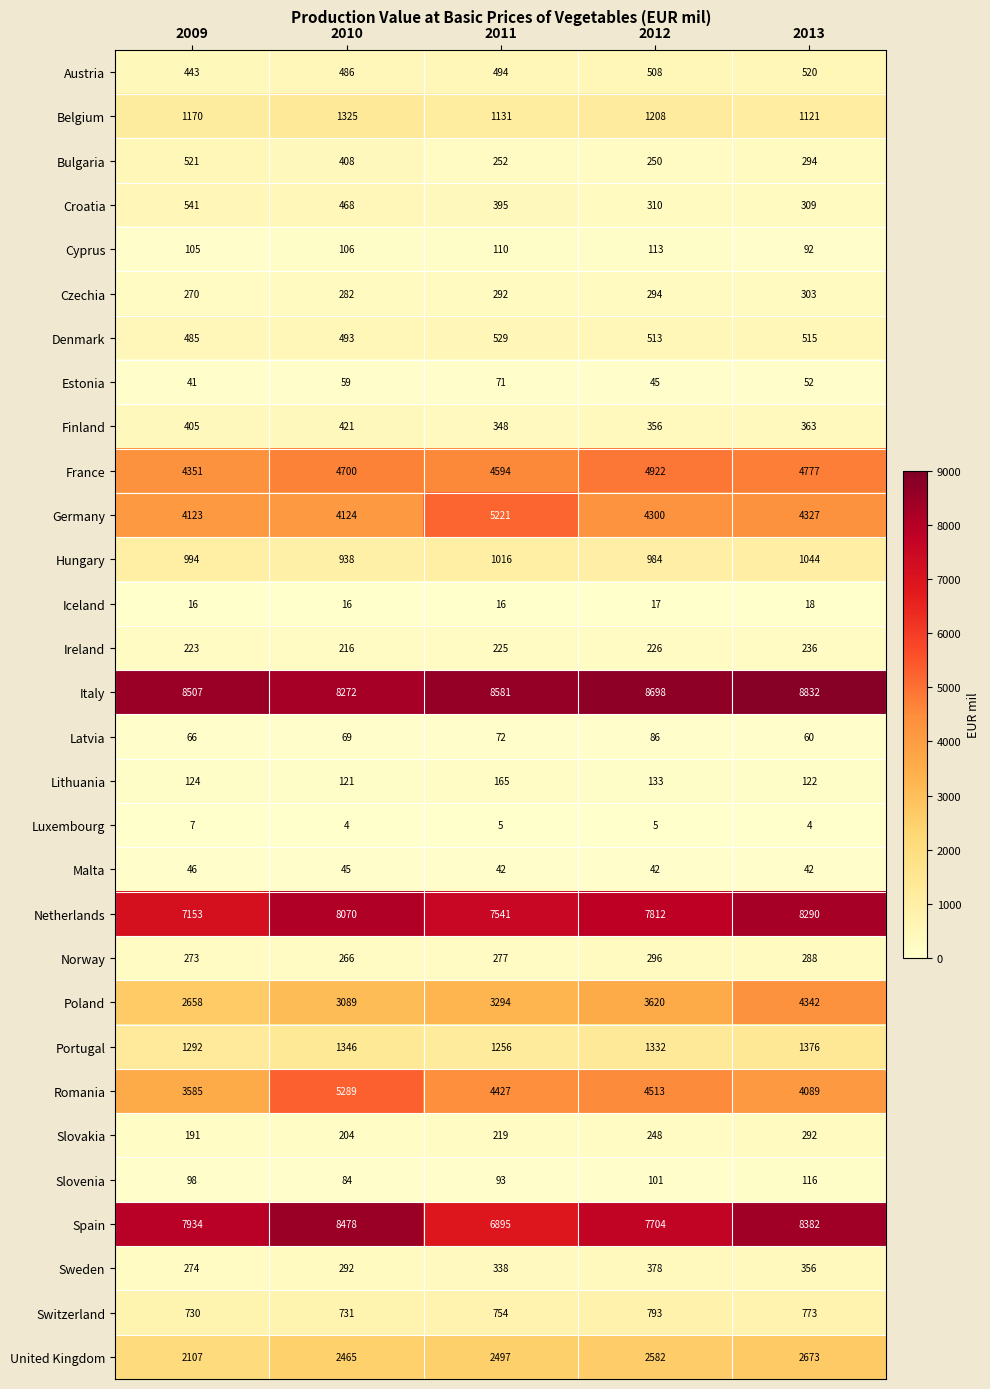

Which series has the largest total across all categories?

Italy